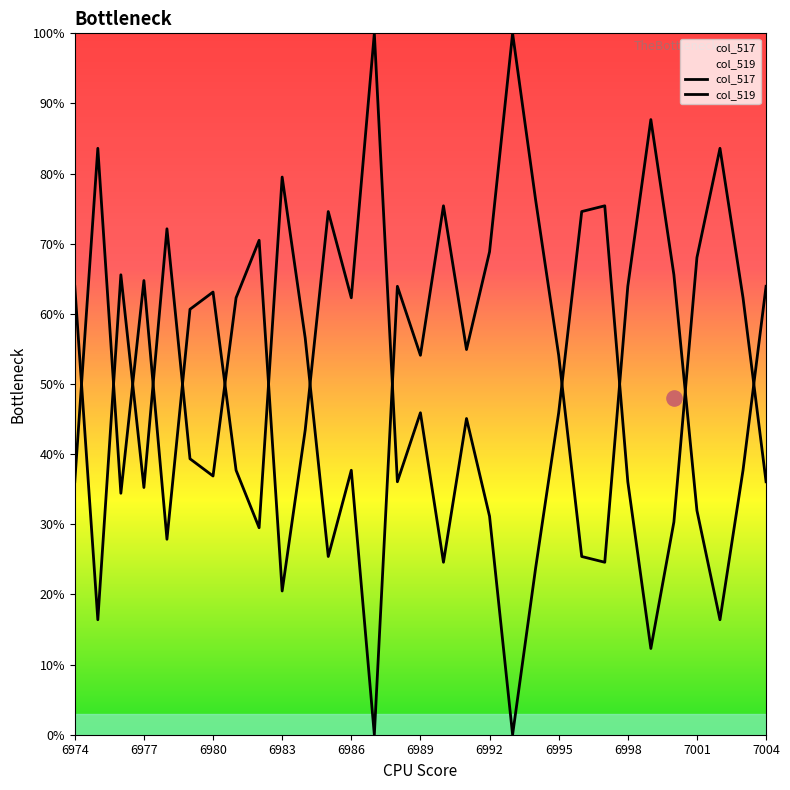

What are all the series names shown in the legend?

col_517, col_519